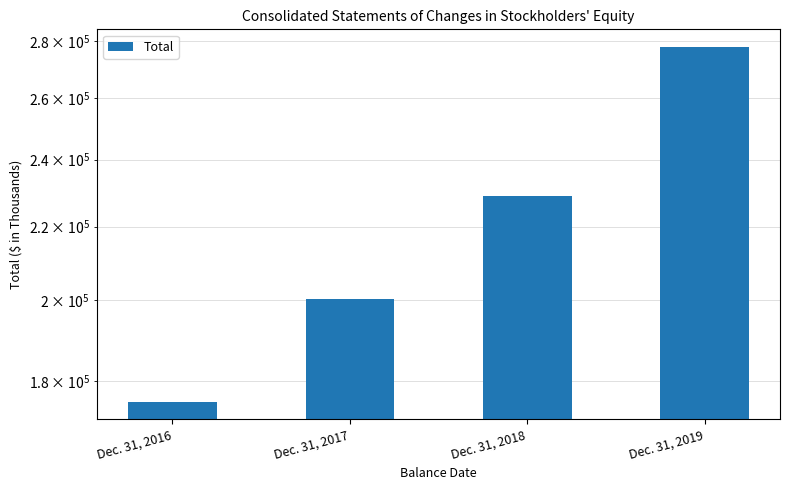

How many distinct data groups are displayed?

1